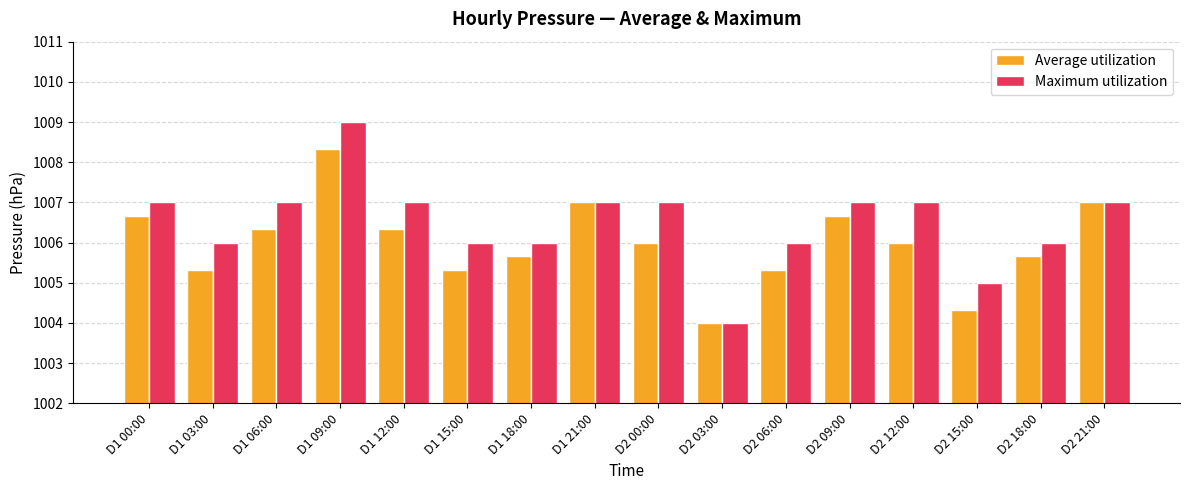

Rank the series by their average value, from lowest to highest.

Average utilization, Maximum utilization